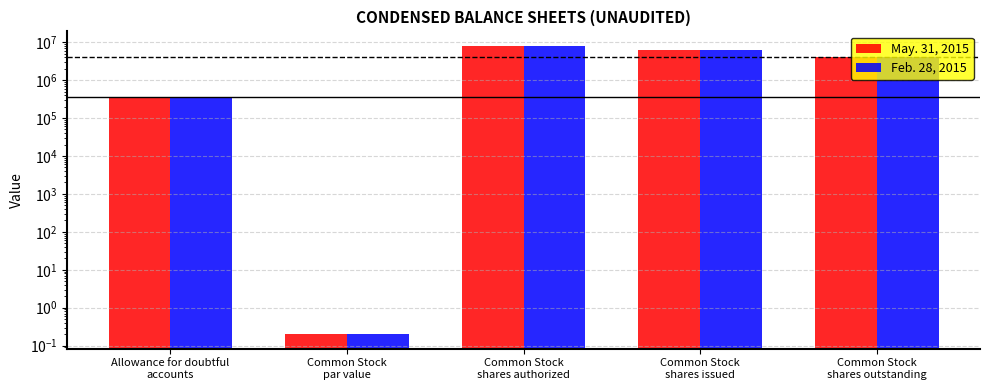

Reading right to left, transcribe all the data shown in this chart.

May. 31, 2015: 4037572.0	6041040.0	8000000.0	0.2	365800.0
Feb. 28, 2015: 4024539.0	6041040.0	8000000.0	0.2	334500.0